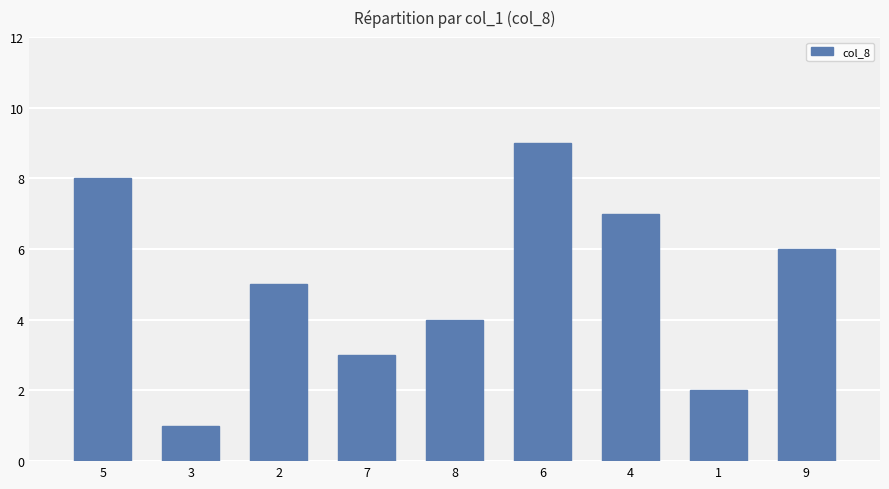

What is the ratio of the value at 2 to the value at 7?

1.7